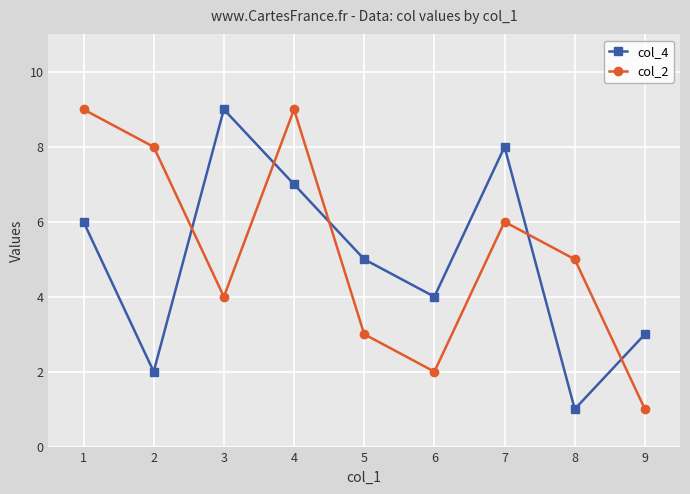

Does the chart display data point markers on the line(s)?

Yes